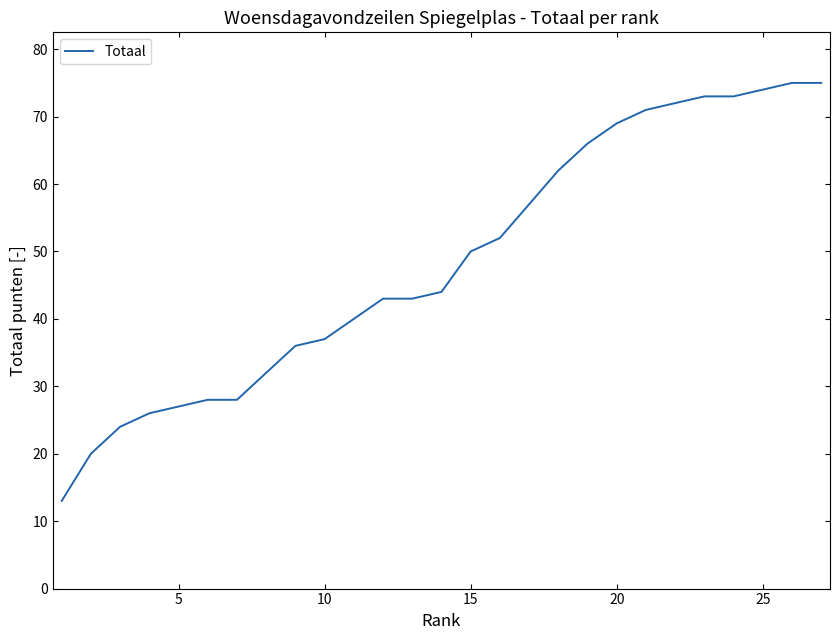

What is the maximum value shown in the chart?

75